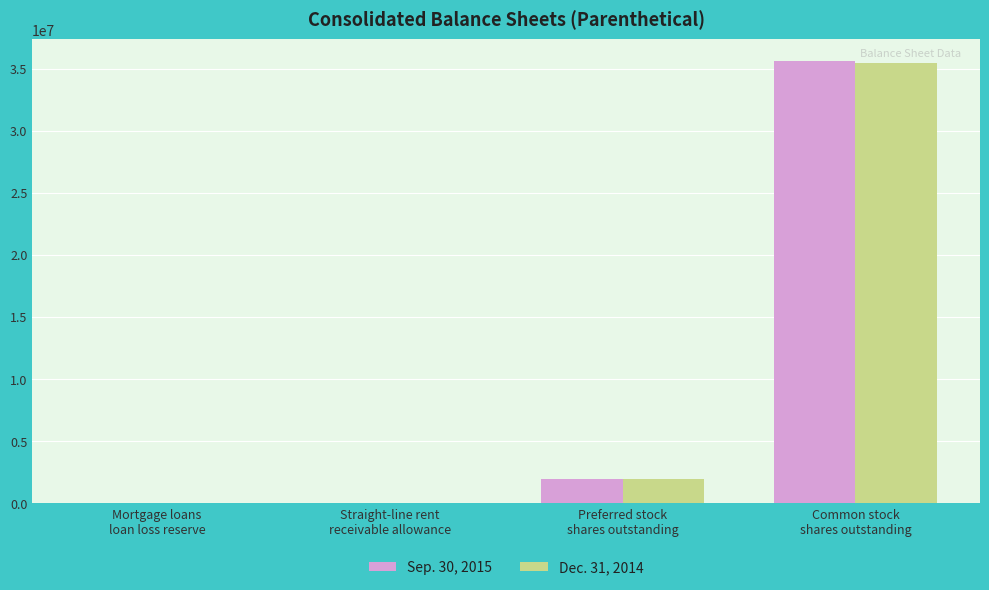

Where is Dec. 31, 2014 nearest to the value 17740365?

Preferred stock
shares outstanding